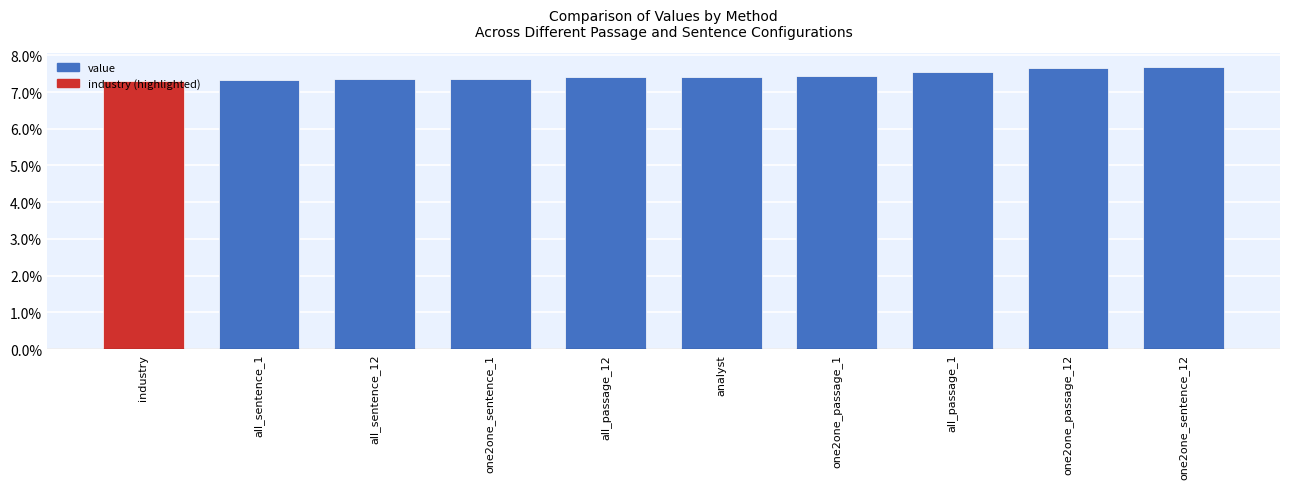

Which has a higher value, all_sentence_12 or one2one_passage_1?

one2one_passage_1